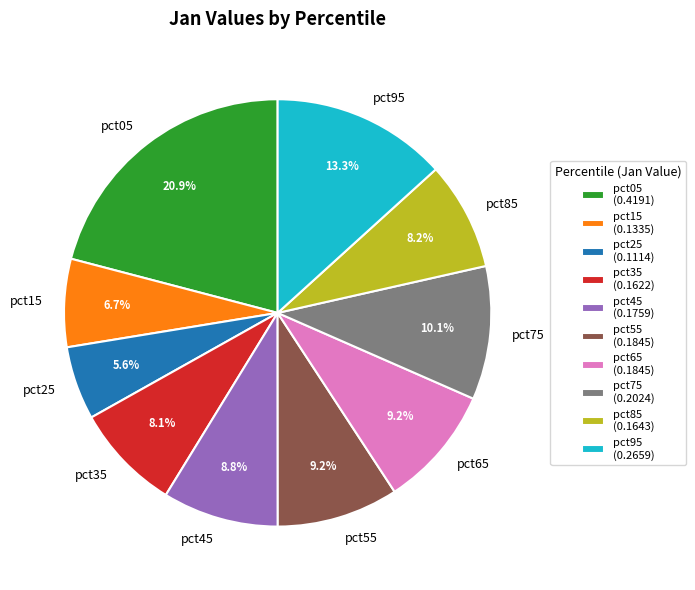

How many slices are in this pie chart?

10